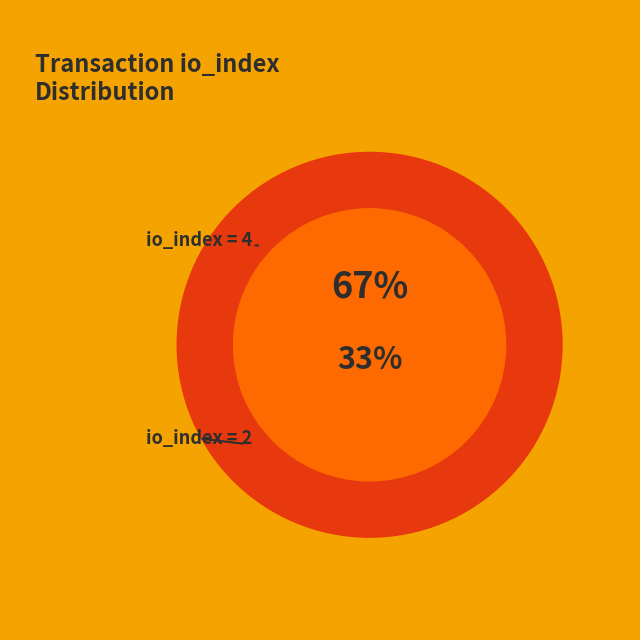

What is the largest slice in the pie chart?

Tx 2 (io_index=4)